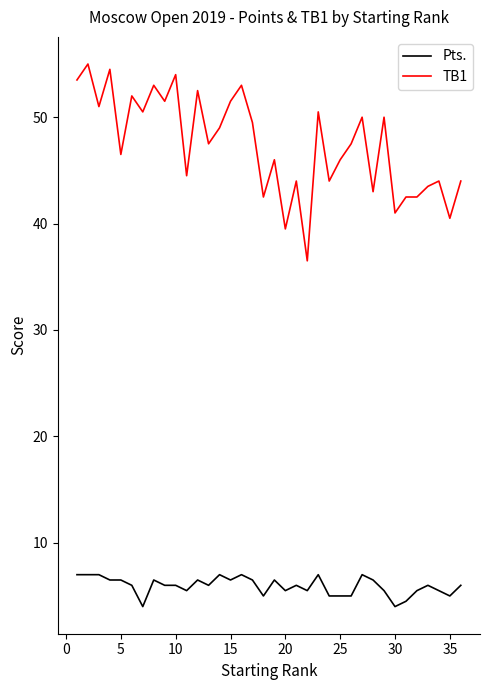

True or false: TB1 and Pts. intersect in this chart.

False